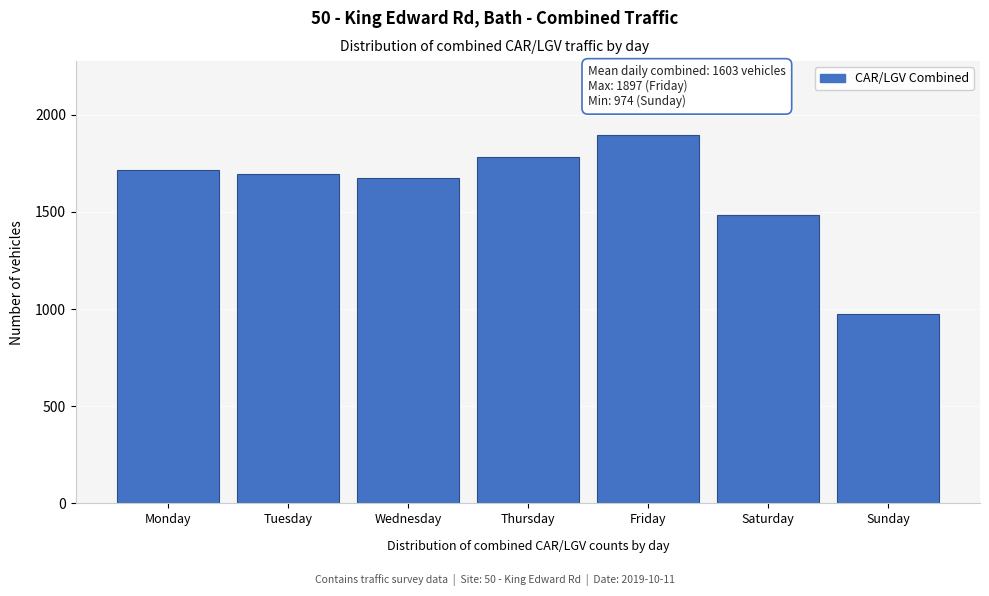

Reading right to left, extract all data points from this chart.

974	1483	1897	1784	1675	1697	1717